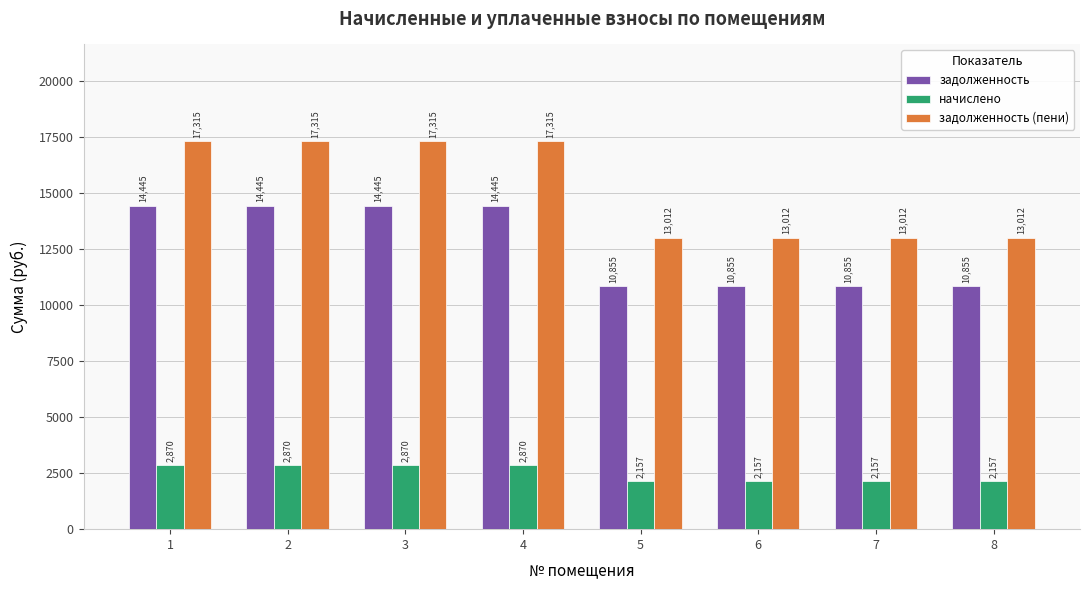

What is the sum of all задолженность values?

101199.8